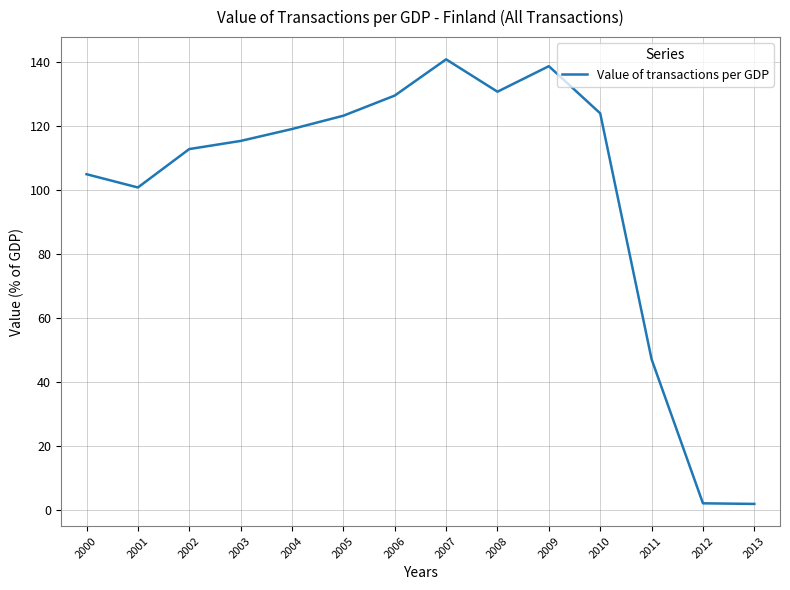

What is the sum of all values?

1391.7